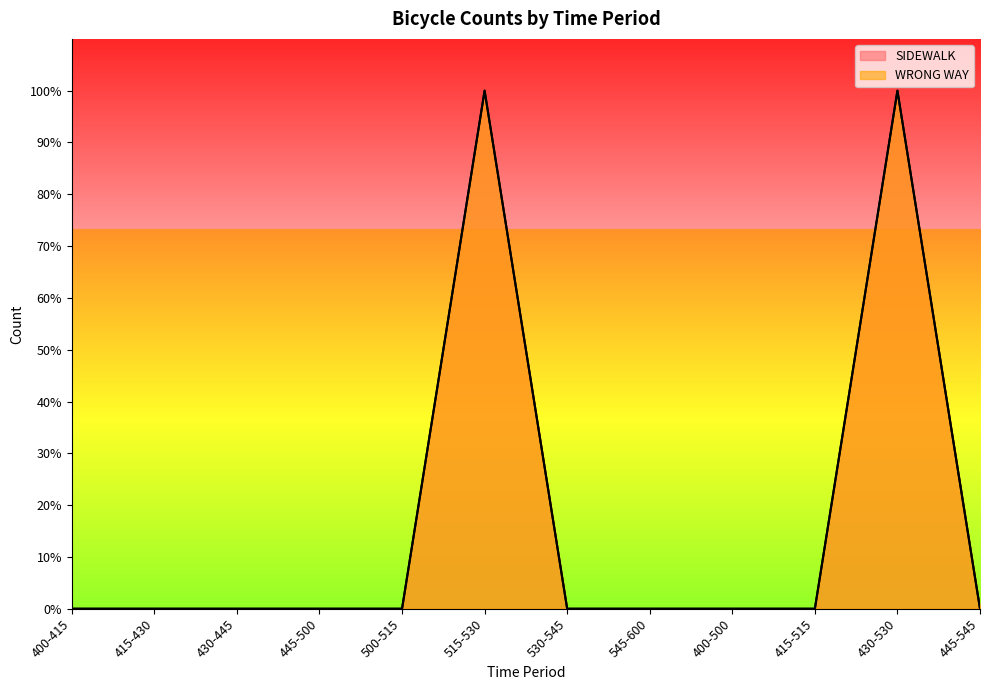

The value of SIDEWALK at 430-445 is 0. True or false?

True